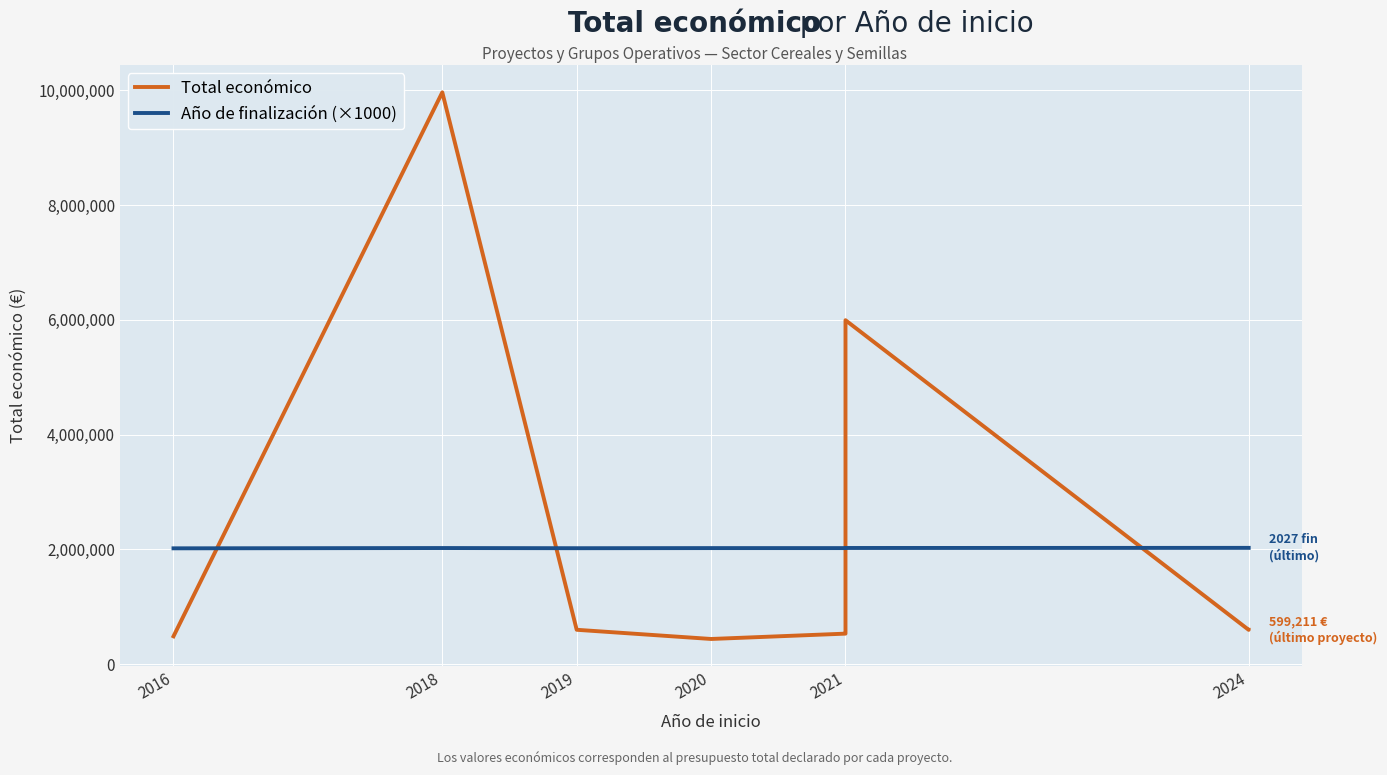

How many lines are shown in the chart?

2